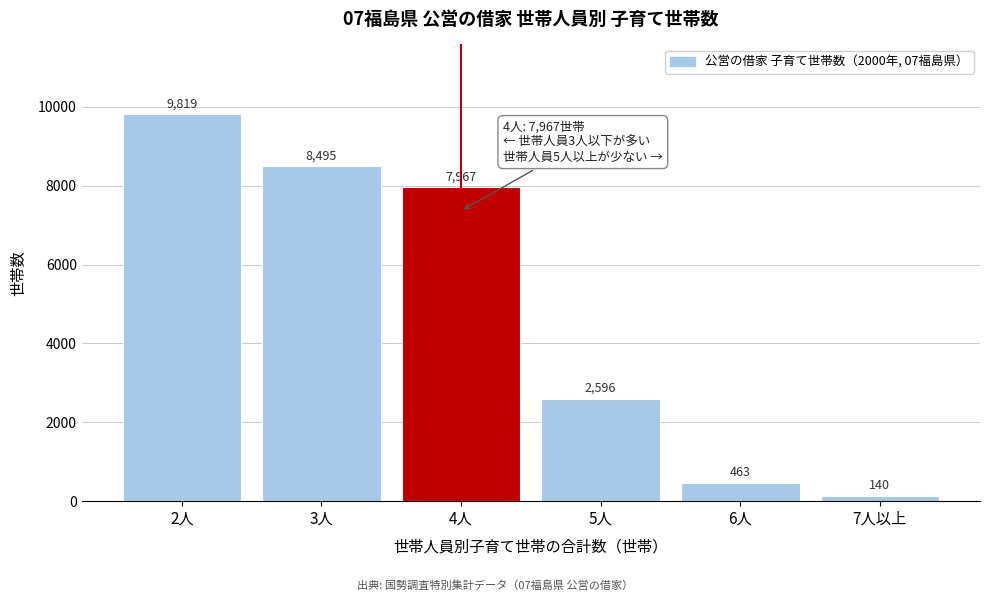

Reading right to left, what are all the values shown in this chart?

7人以上=140	6人=463	5人=2596	4人=7967	3人=8495	2人=9819